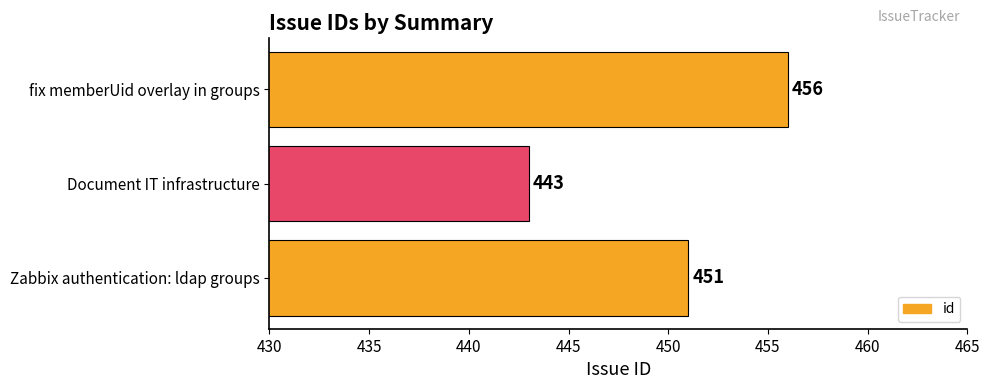

How many values are between 443 and 456?

3